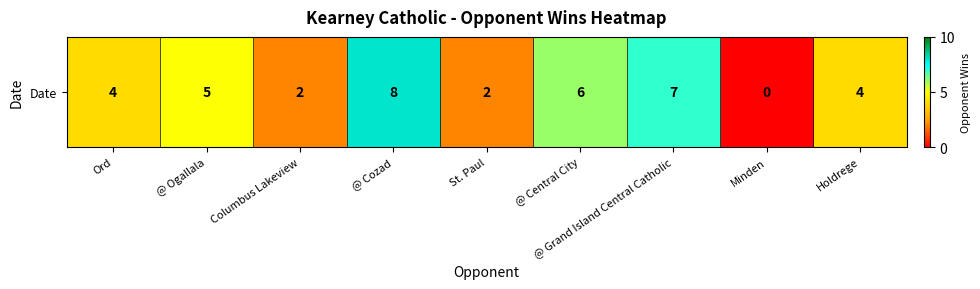

Count the number of categories in the chart.

9